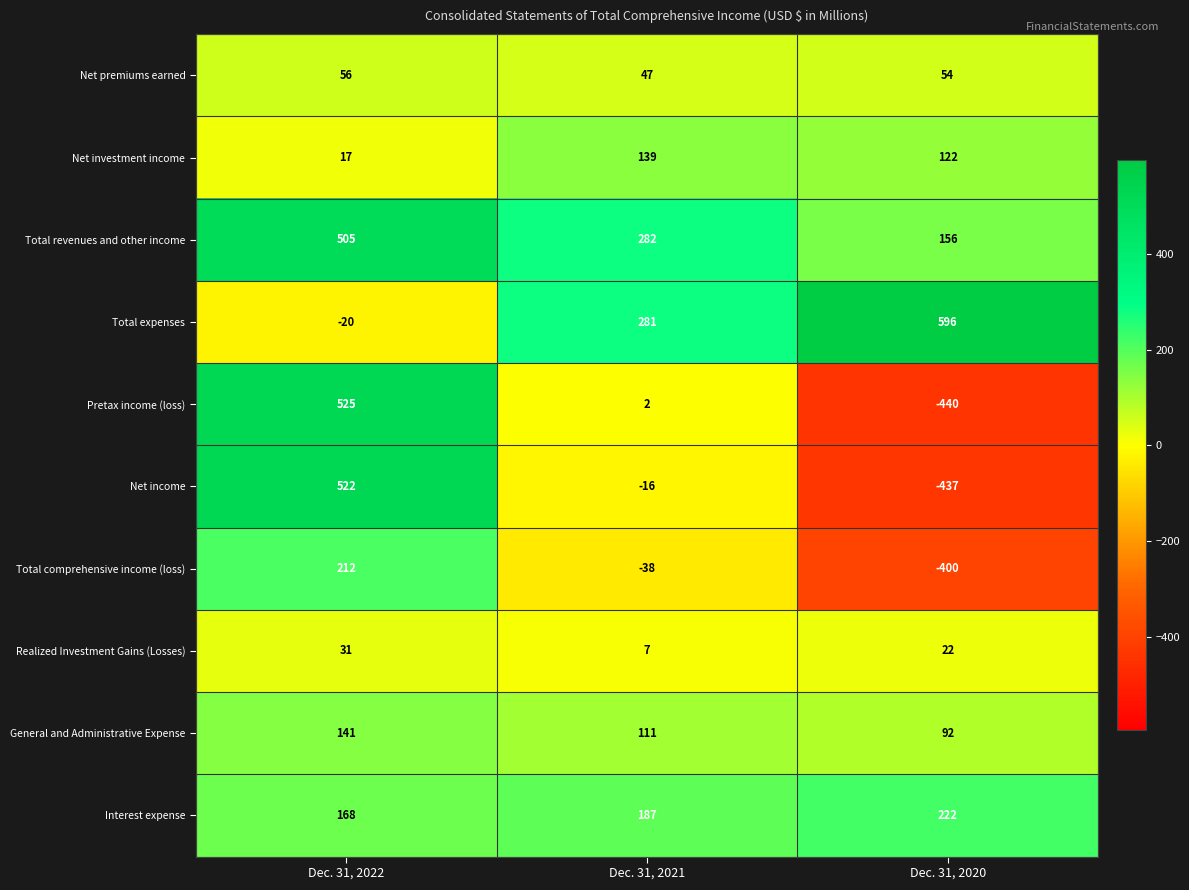

What is the highest value of the Net investment income series?

139